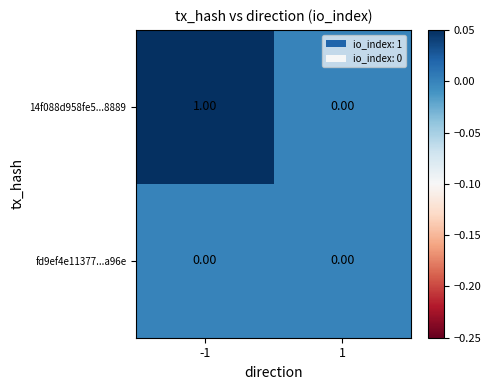

Which series has the largest total across all categories?

14f088d958fe5...8889